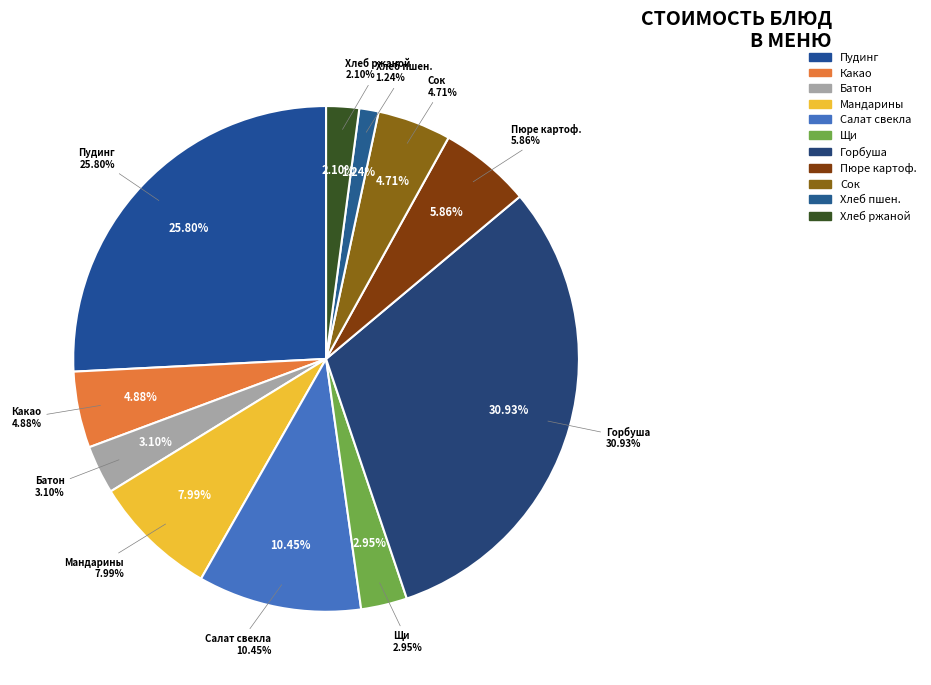

To the nearest percent, what portion does Салат из свеклы с яблоками represent?

10%